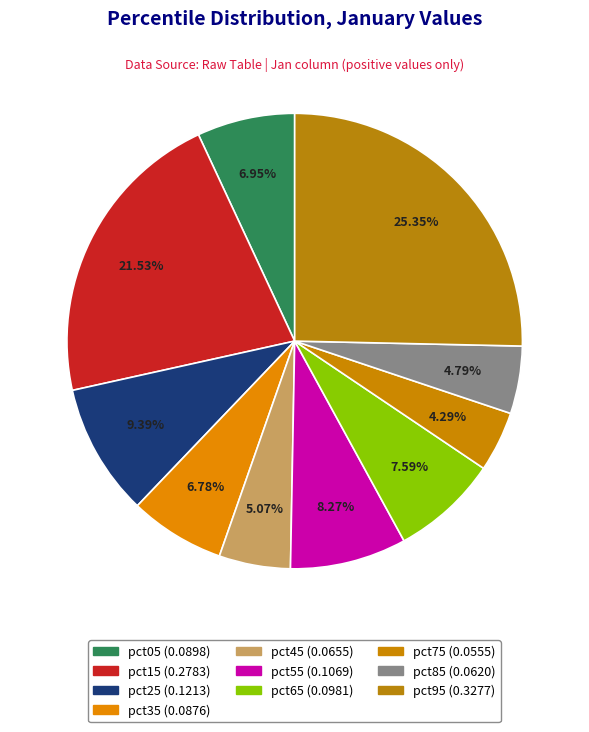

To the nearest percent, what is the difference between the pct75 and pct15 slice percentages?

17%